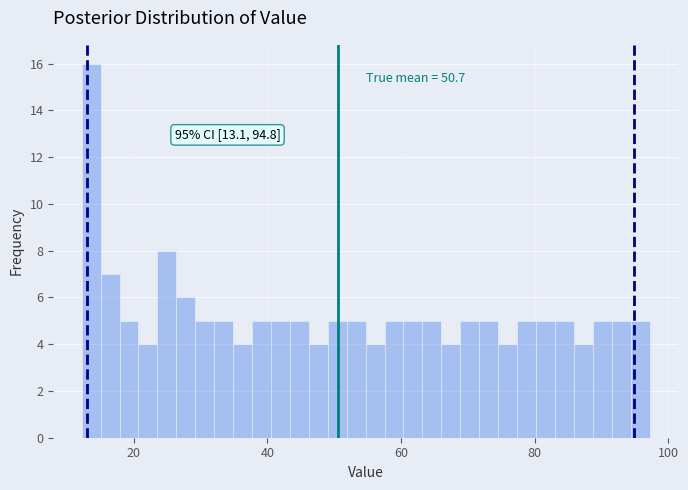

Around what value on the x-axis is the tallest bar? Give the approximate position of its centre, as read against the axis.

14